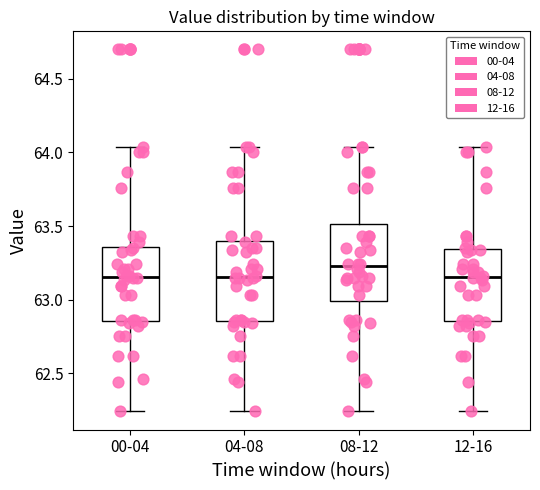

Reading left to right, read every box against the y-axis: the position of its median line, the range the box covers, and the ends of its whiskers. The values are not printed on the chart, so give them approximately, as read against the axis.

00-04: median 63.15, box 62.85 to 63.35, whiskers 62.25 to 64.05
04-08: median 63.15, box 62.85 to 63.40, whiskers 62.25 to 64.05
08-12: median 63.25, box 63.00 to 63.50, whiskers 62.25 to 64.05
12-16: median 63.15, box 62.85 to 63.35, whiskers 62.25 to 64.05